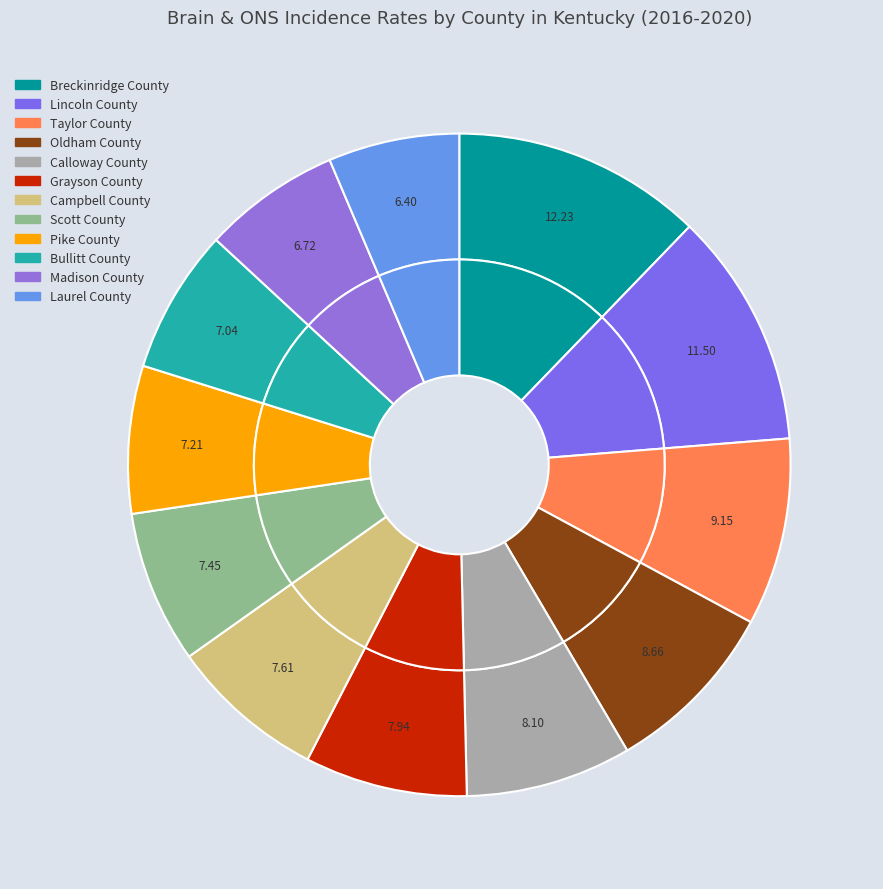

Rank the categories by value from lowest to highest.

Laurel County, Madison County, Bullitt County, Pike County, Scott County, Campbell County, Grayson County, Calloway County, Oldham County, Taylor County, Lincoln County, Breckinridge County